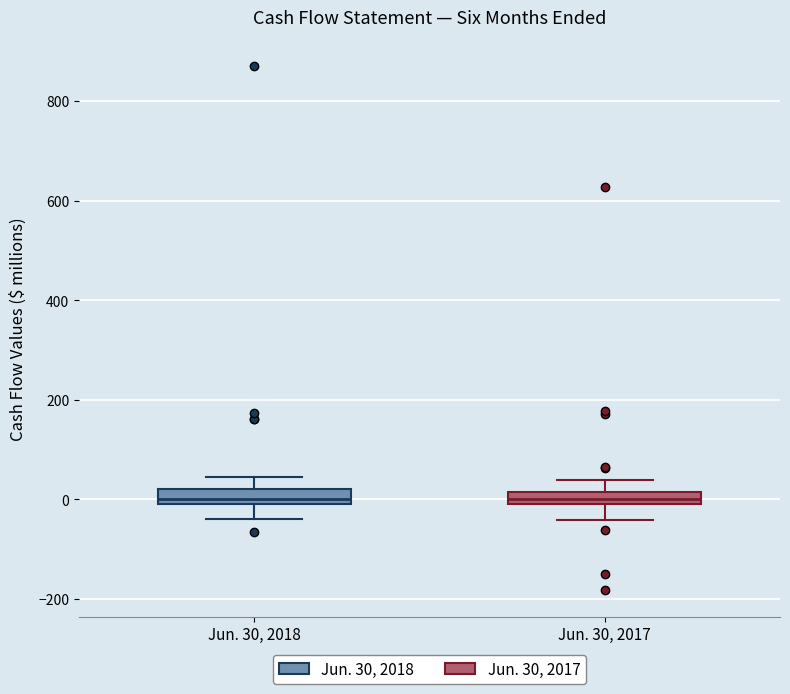

Where does the lower whisker of the box for Jun. 30, 2017 end on the y-axis? The values are not printed on the chart, so give them approximately, as read against the axis.

-40